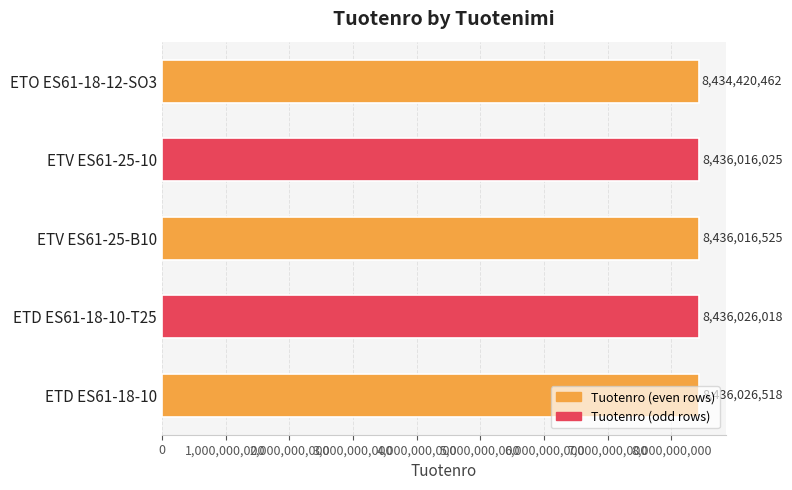

Rank the categories by value from lowest to highest.

ETO ES61-18-12-SO3, ETV ES61-25-10, ETV ES61-25-B10, ETD ES61-18-10-T25, ETD ES61-18-10